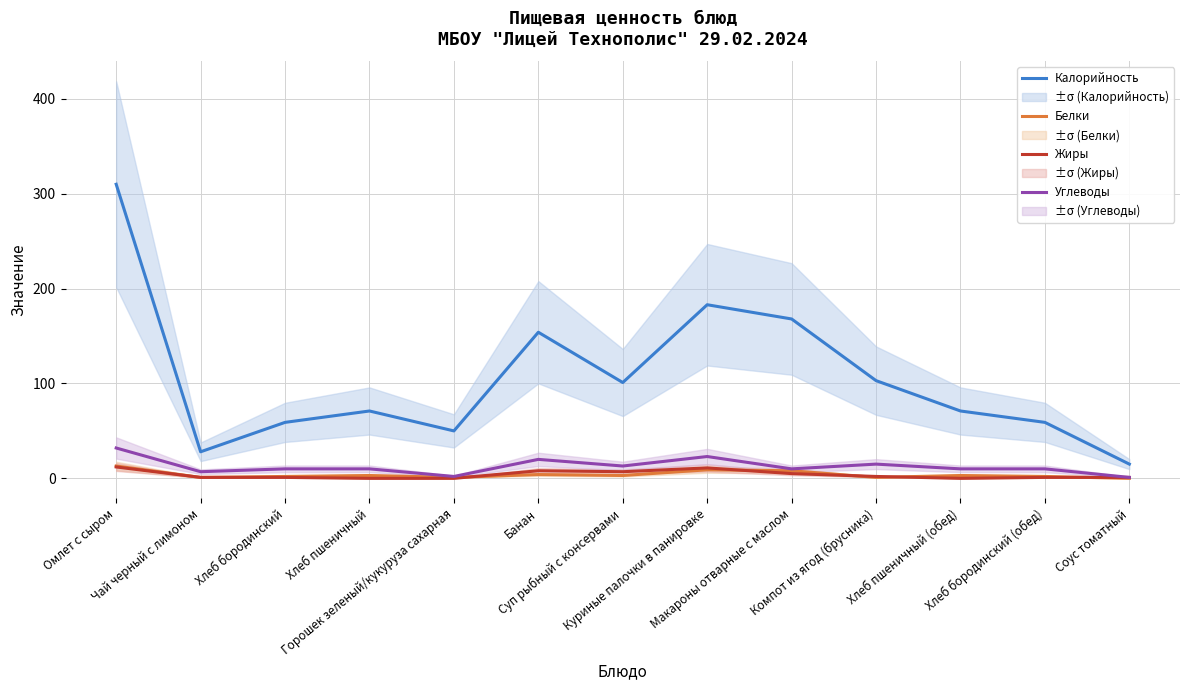

How many distinct data groups are displayed?

4